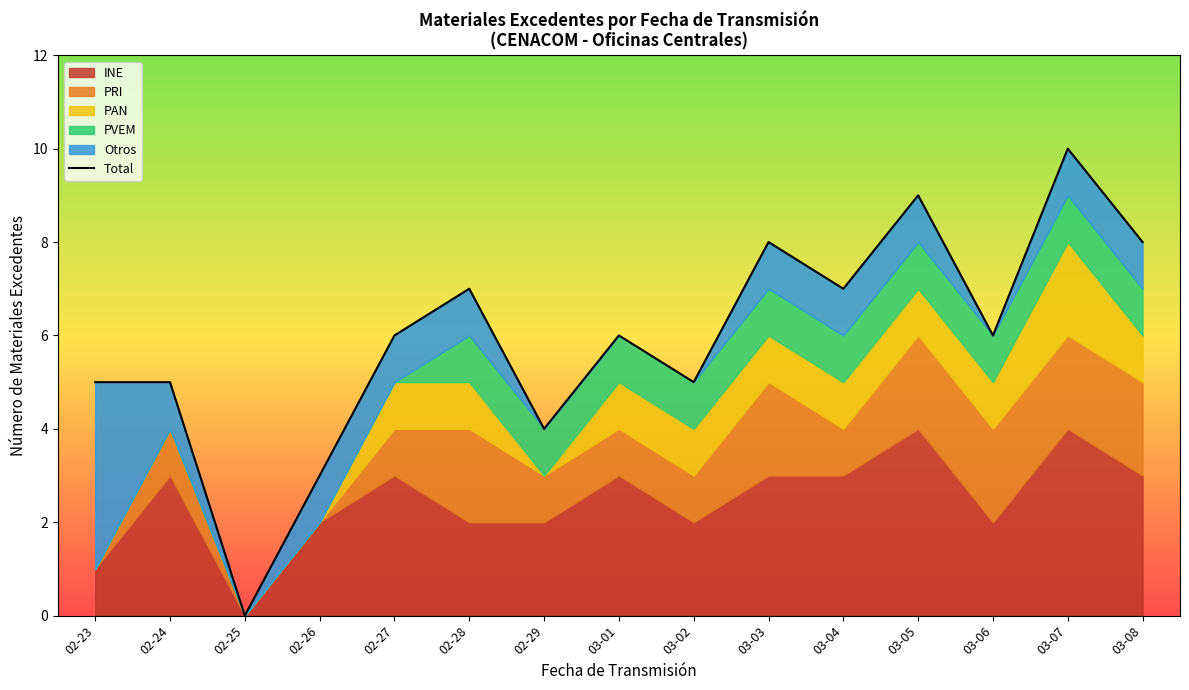

What is the maximum value shown in the chart?

10